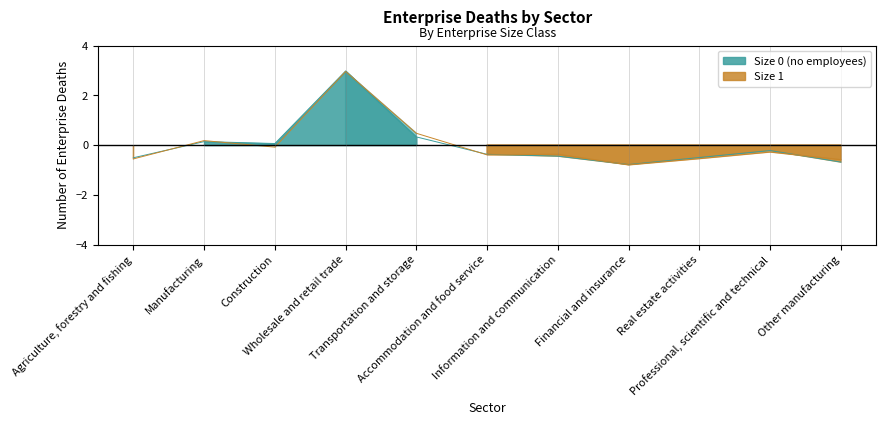

How many data points in Size 1 are above 0?

3